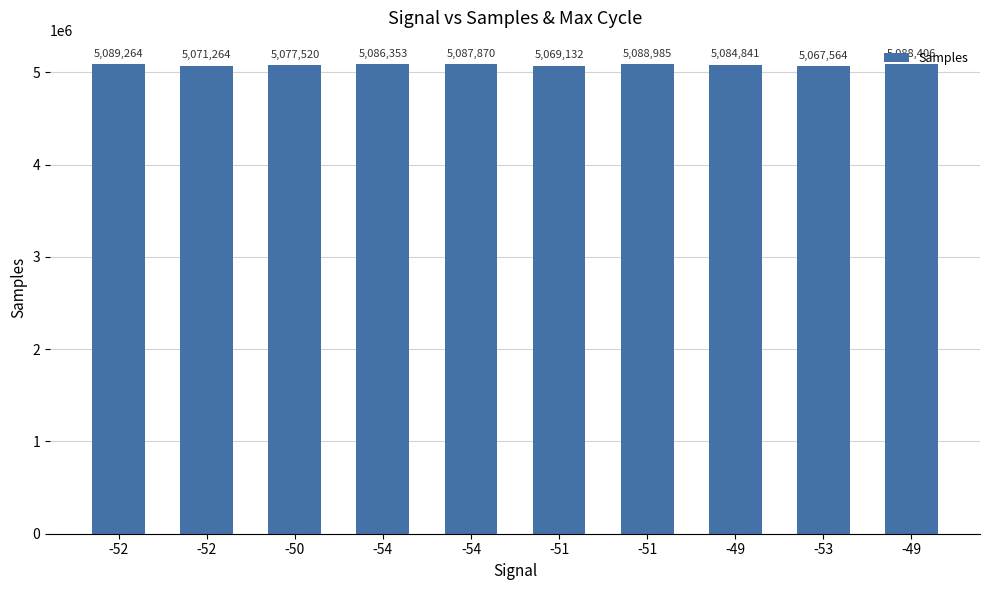

Reading left to right, what are all the values shown in this chart?

-52=5089264	-52=5071264	-50=5077520	-54=5086353	-54=5087870	-51=5069132	-51=5088985	-49=5084841	-53=5067564	-49=5088406